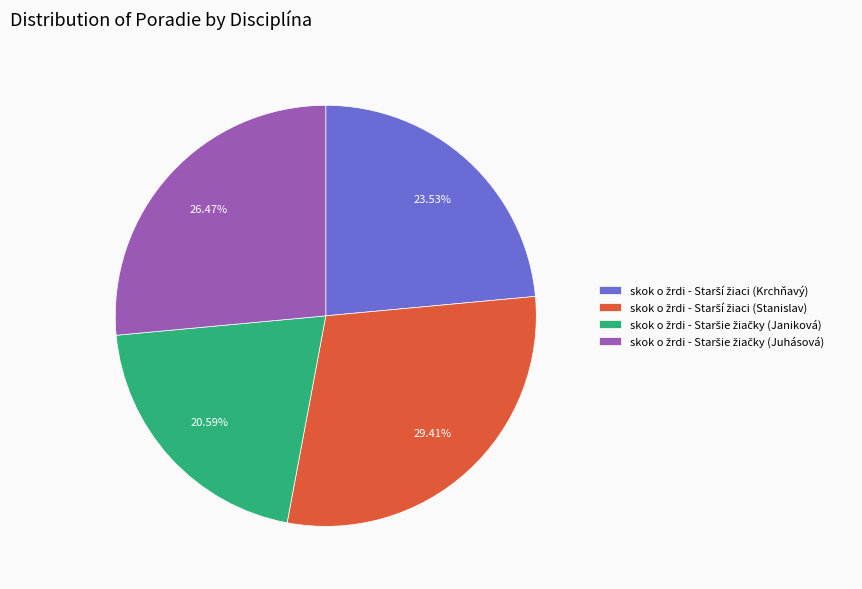

Is there any slice that represents more than half of the pie?

No